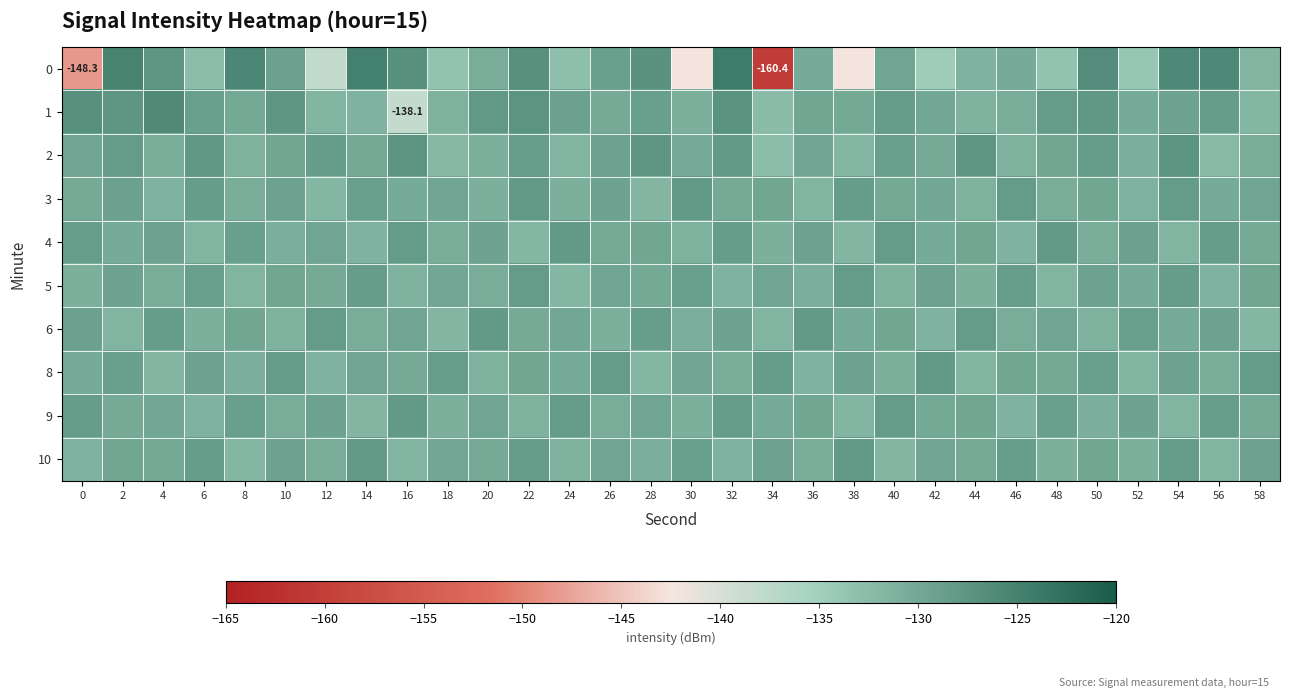

What is the sum of the 8 values at 2 and 48?

-259.0